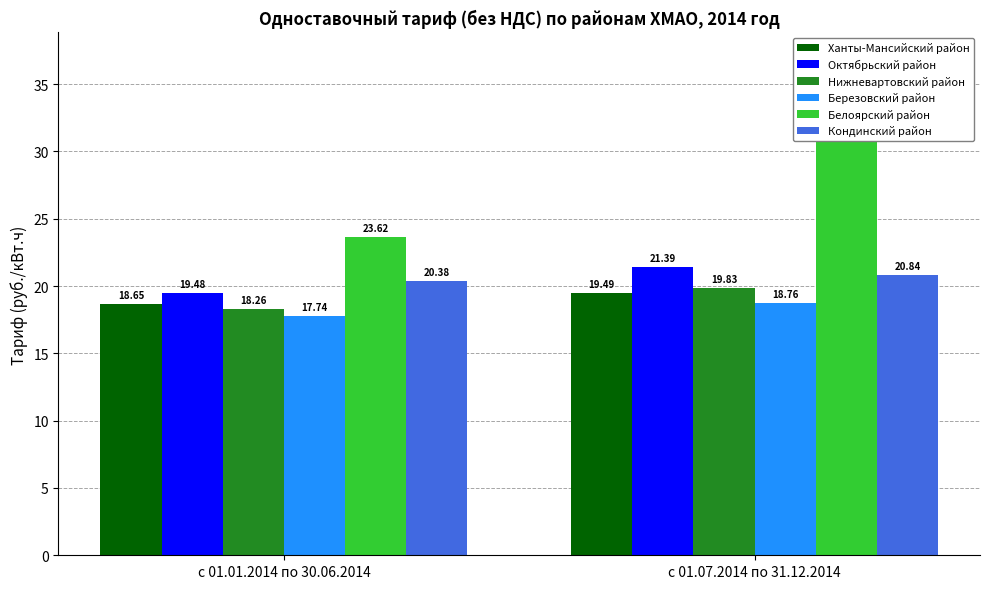

How many groups of bars are there?

2